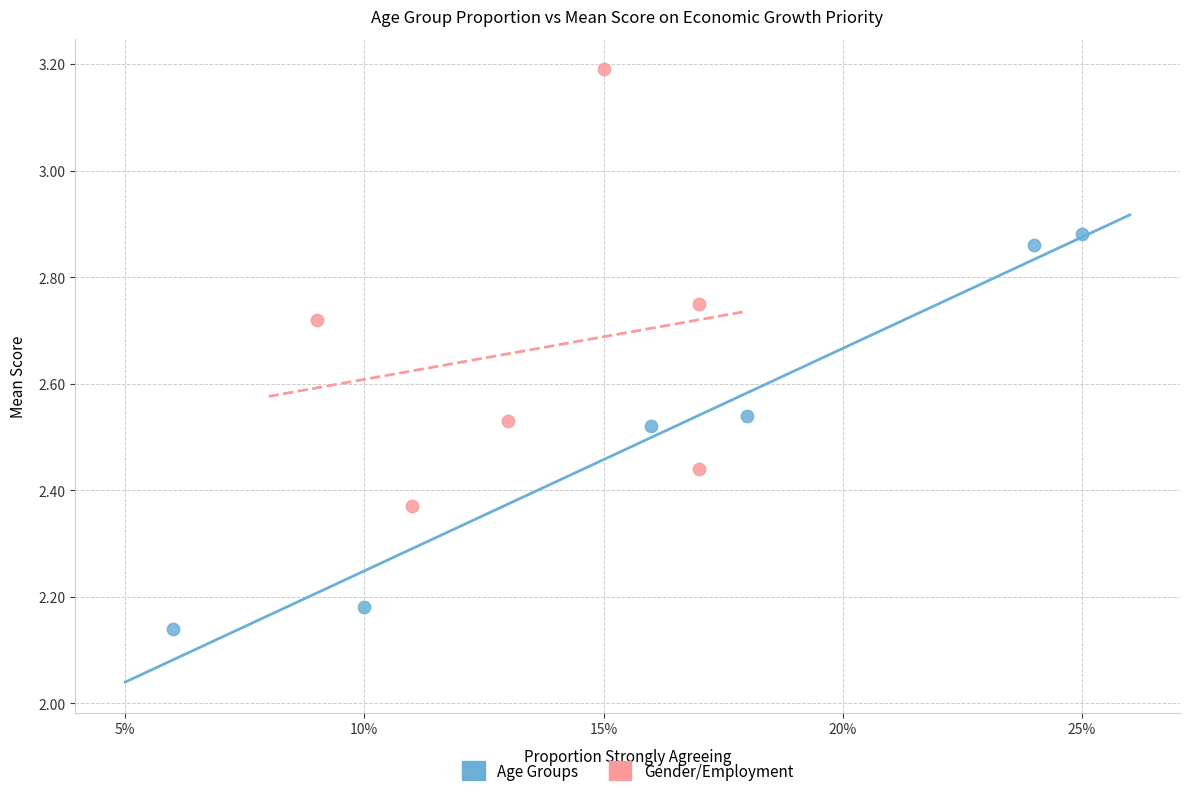

Which series reaches the minimum Y coordinate?

Age Groups